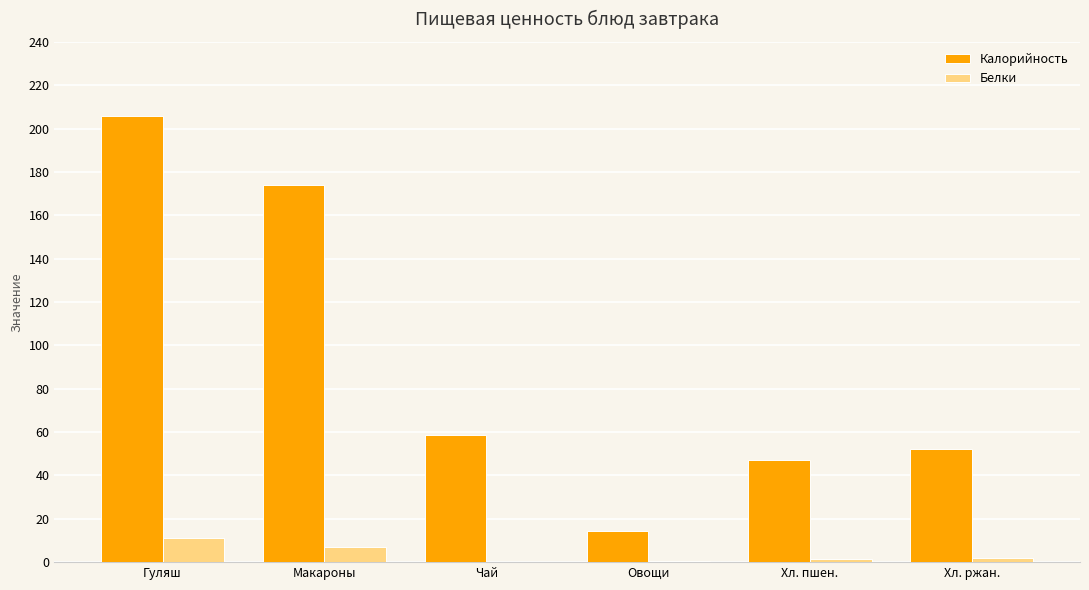

Which series changed the most between Макароны and Хл. пшен.?

Калорийность